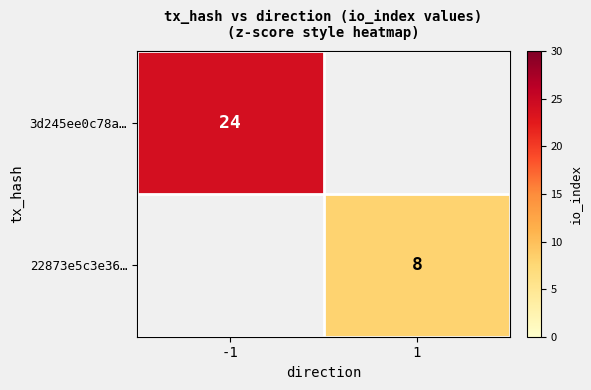

The value of 3d245ee0c78a… at -1 is 37. True or false?

False